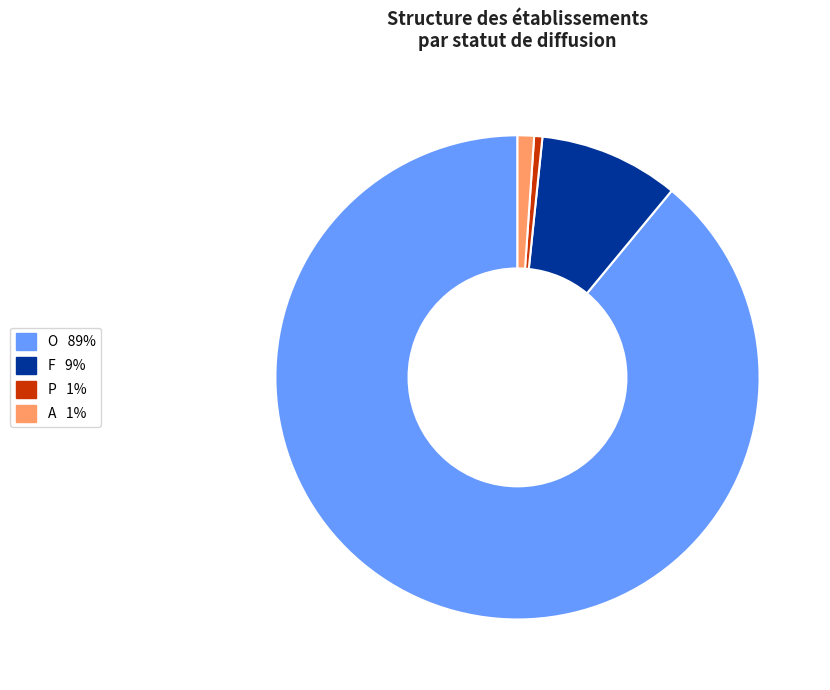

How many slices are in this pie chart?

4